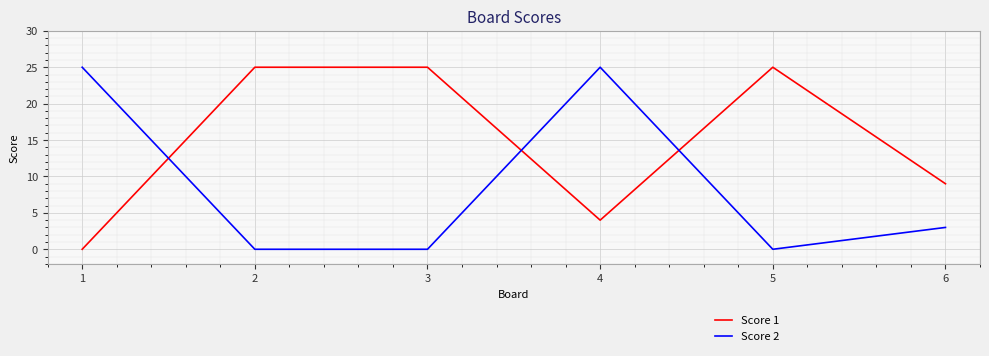

What is the sum of the Score 2 values at 5 and 1?

25